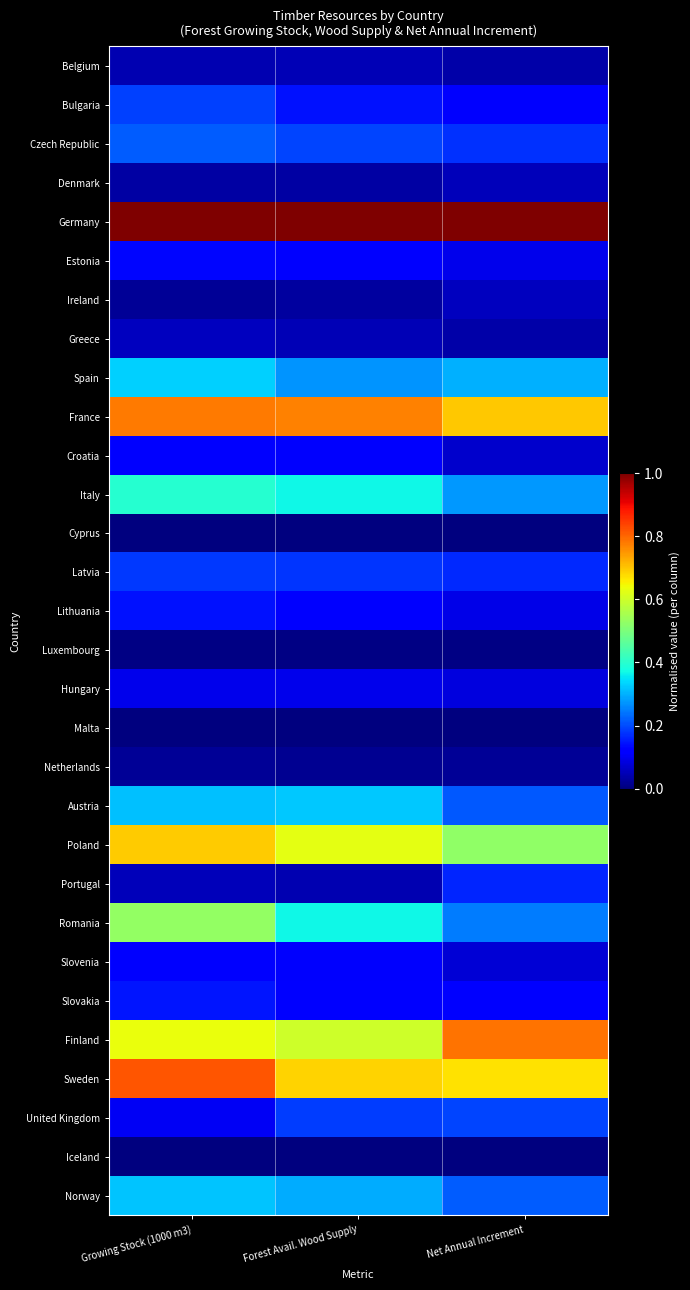

Rank the series by their maximum value, from highest to lowest.

Germany, Sweden, Finland, France, Poland, Romania, Italy, Spain, Austria, Norway, Czech Republic, United Kingdom, Bulgaria, Latvia, Portugal, Slovakia, Lithuania, Estonia, Slovenia, Croatia, Hungary, Ireland, Greece, Denmark, Belgium, Netherlands, Luxembourg, Cyprus, Iceland, Malta